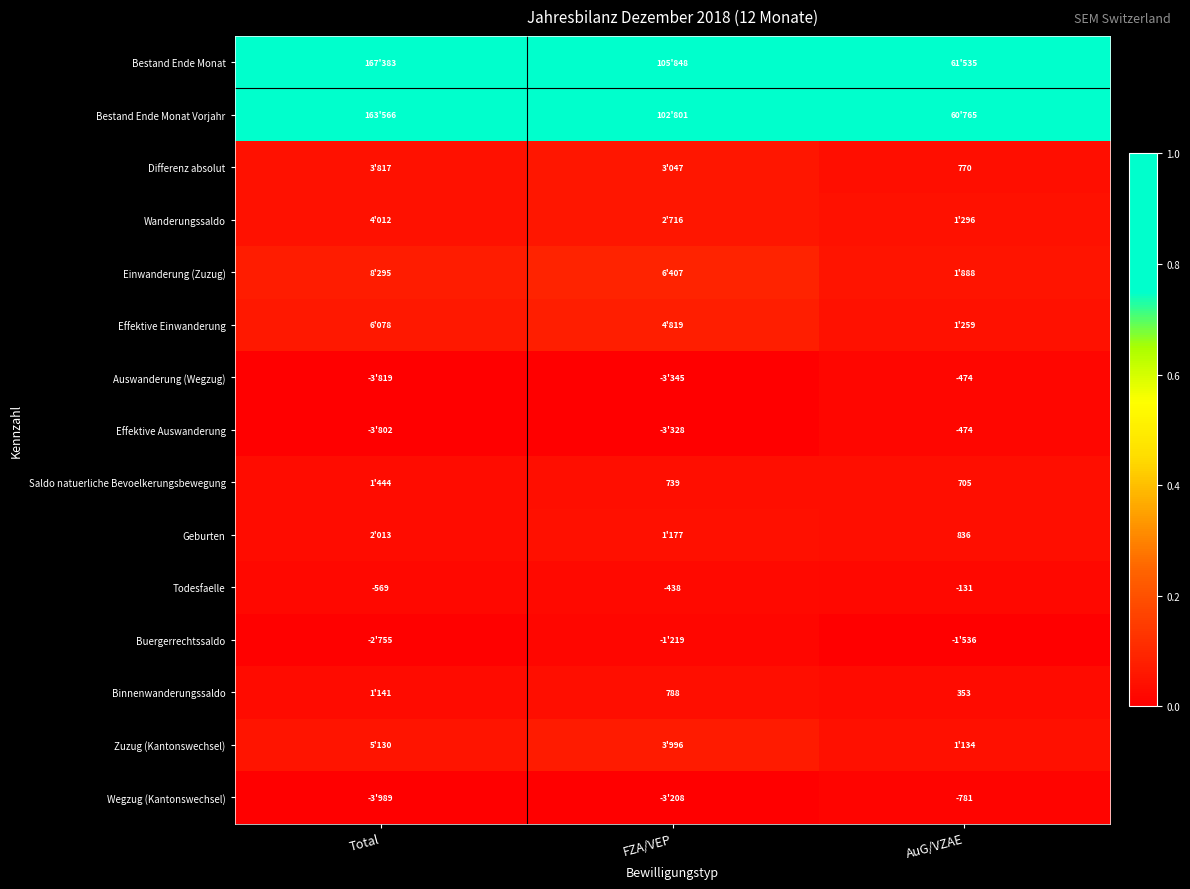

At how many categories does at least one series exceed 0?

3